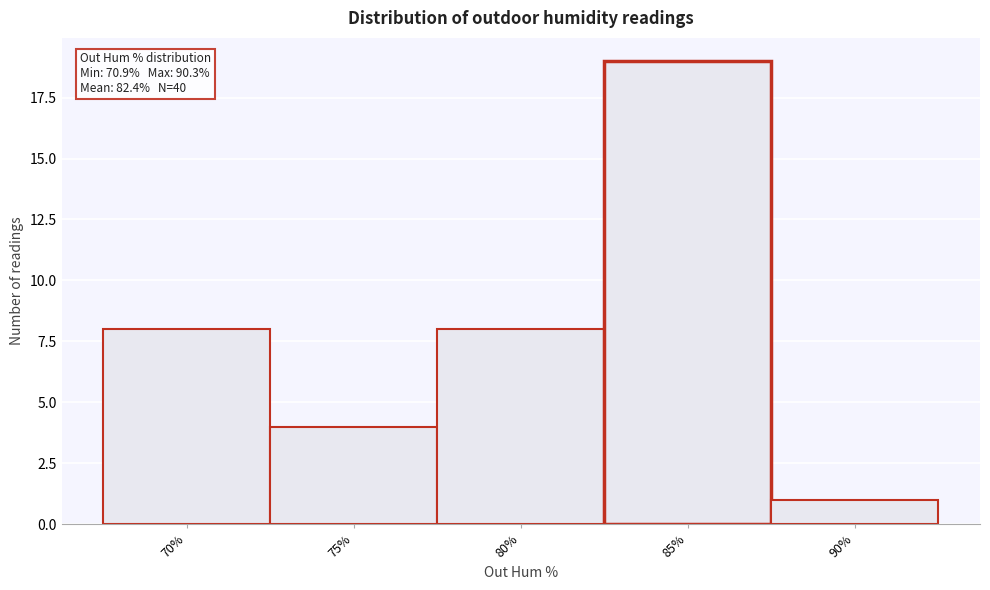

Reading left to right, list all the values displayed in this chart.

70%=8	75%=4	80%=8	85%=19	90%=1